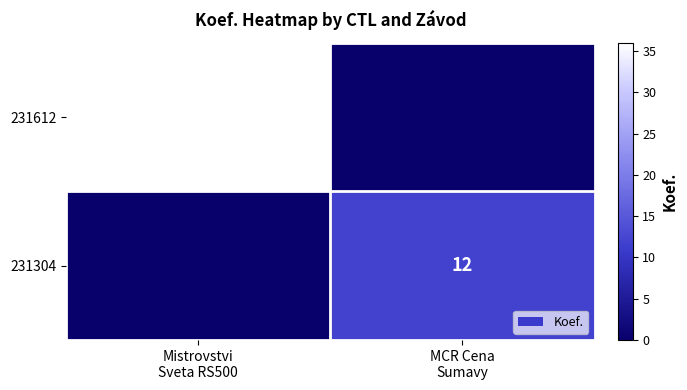

How many 231304 values are between 0 and 12?

2